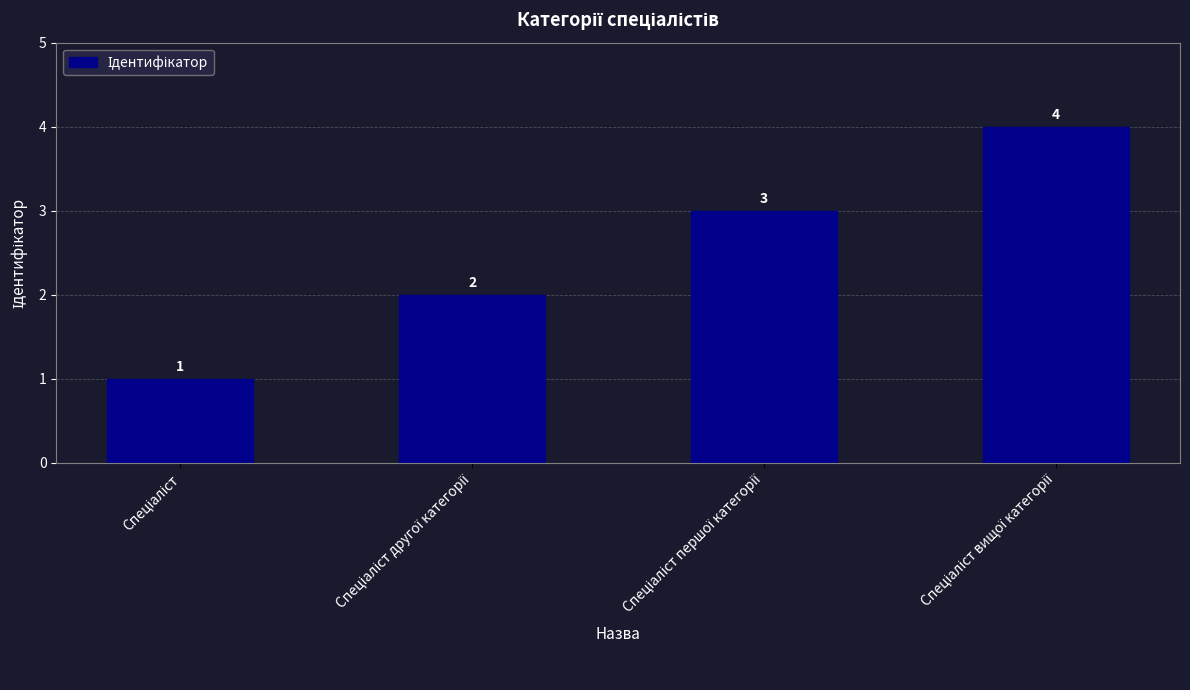

How many data points are less than 3?

2